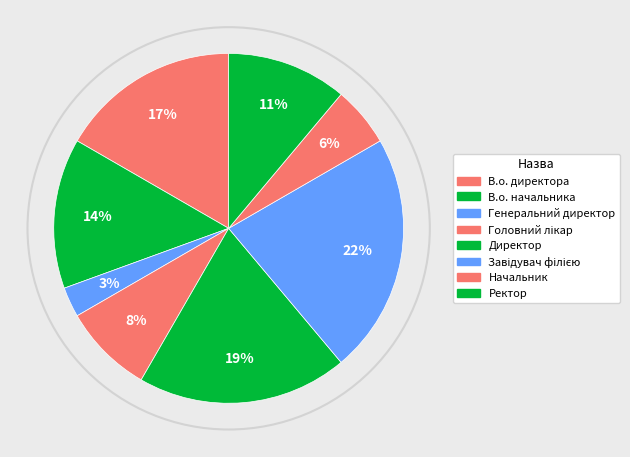

To the nearest percent, what percentage of the pie is В.о. начальника?

14%